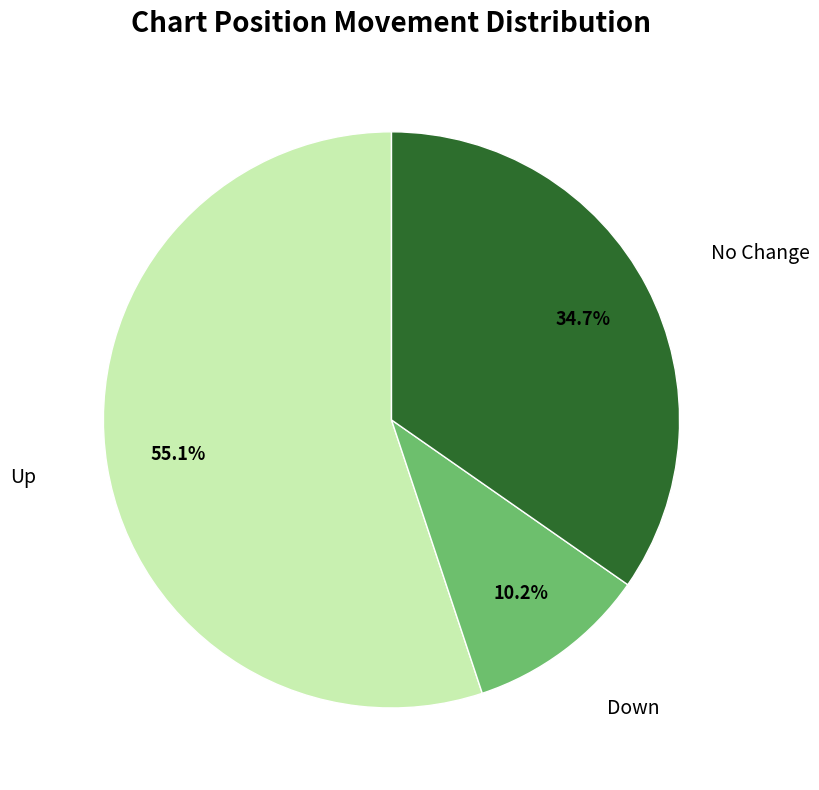

Between Down and No Change, which is larger?

No Change